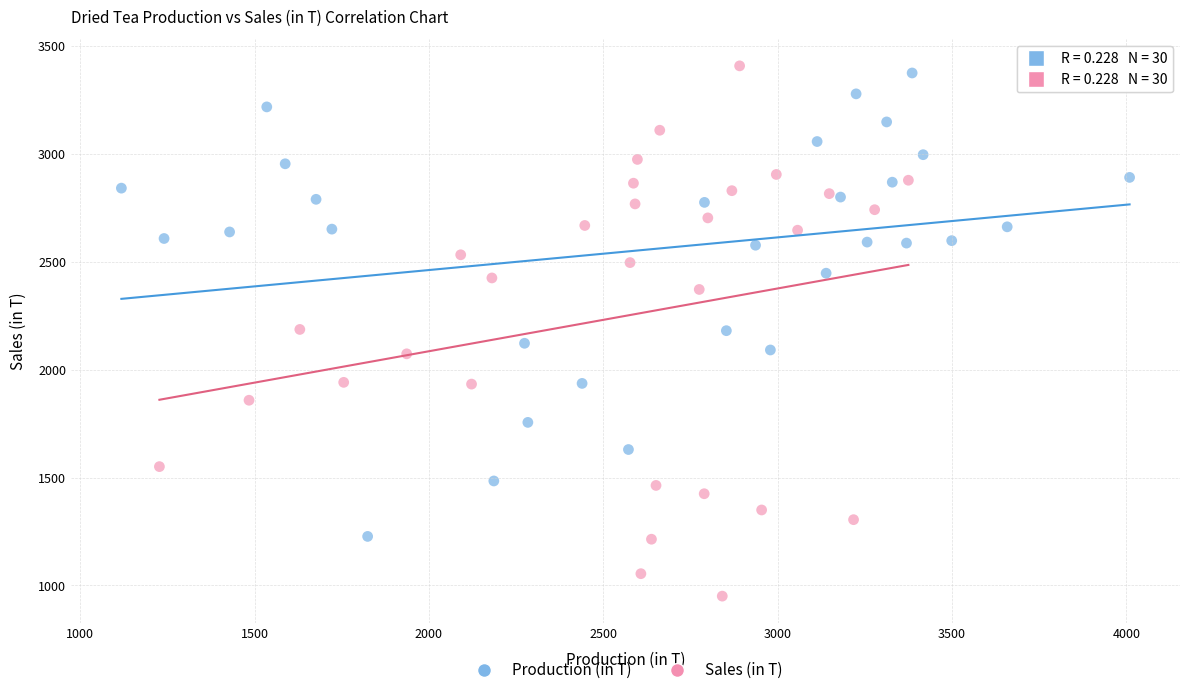

Which series has the widest spread of Y values?

Sales (in T)